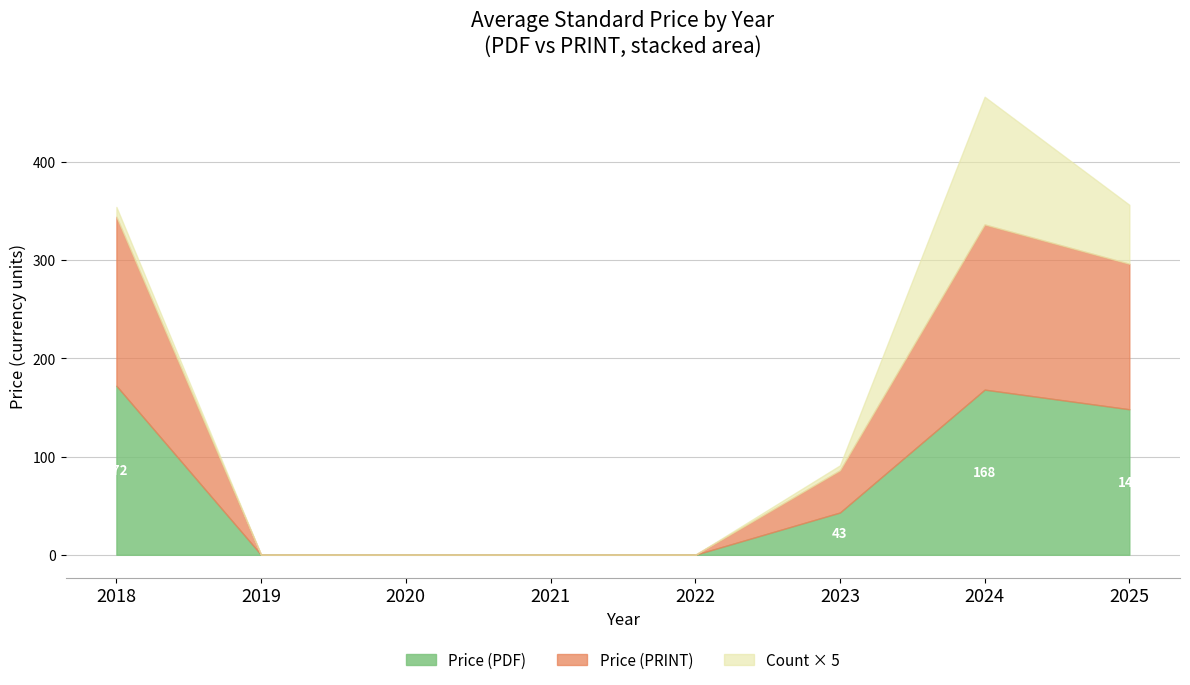

Does the chart display data point markers on the line(s)?

No